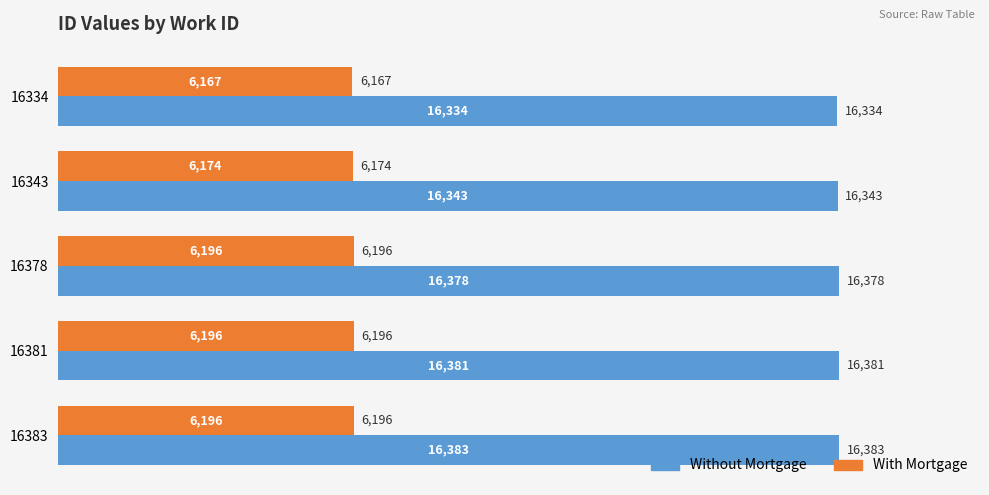

List the series in order of their peak value, highest first.

Without Mortgage, With Mortgage